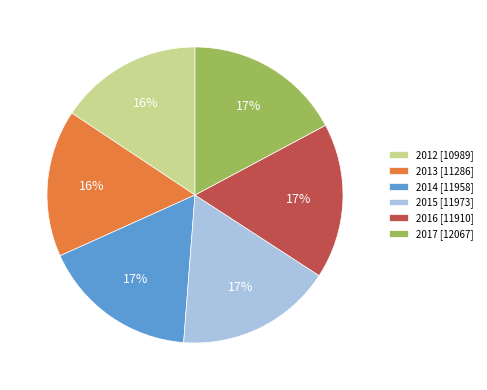

To the nearest percent, what portion does 2017 represent?

17%